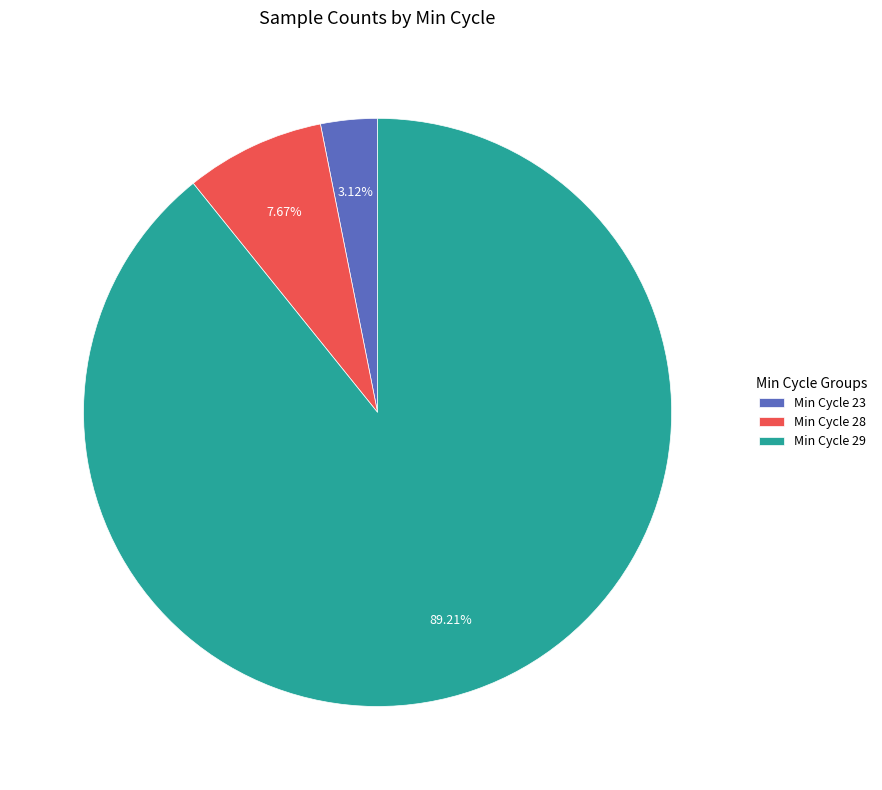

Which category has the biggest portion of the pie?

Min Cycle 29